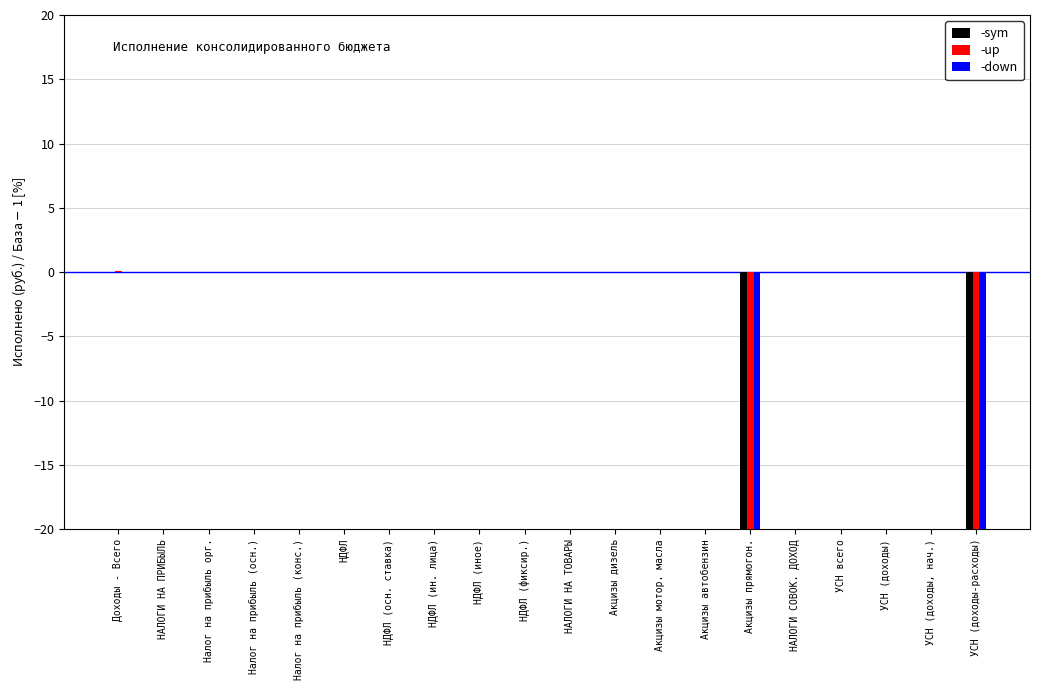

The value of -sym at НАЛОГИ СОВОК. ДОХОД is 0.0. True or false?

True